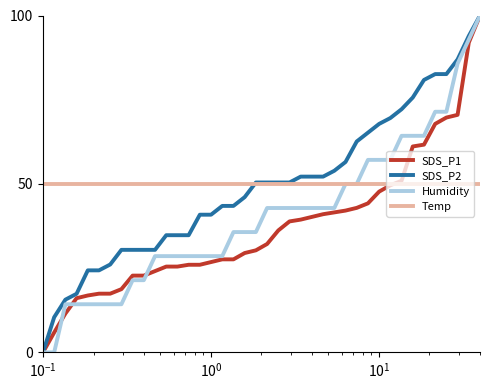

Which series has the largest total across all categories?

Temp